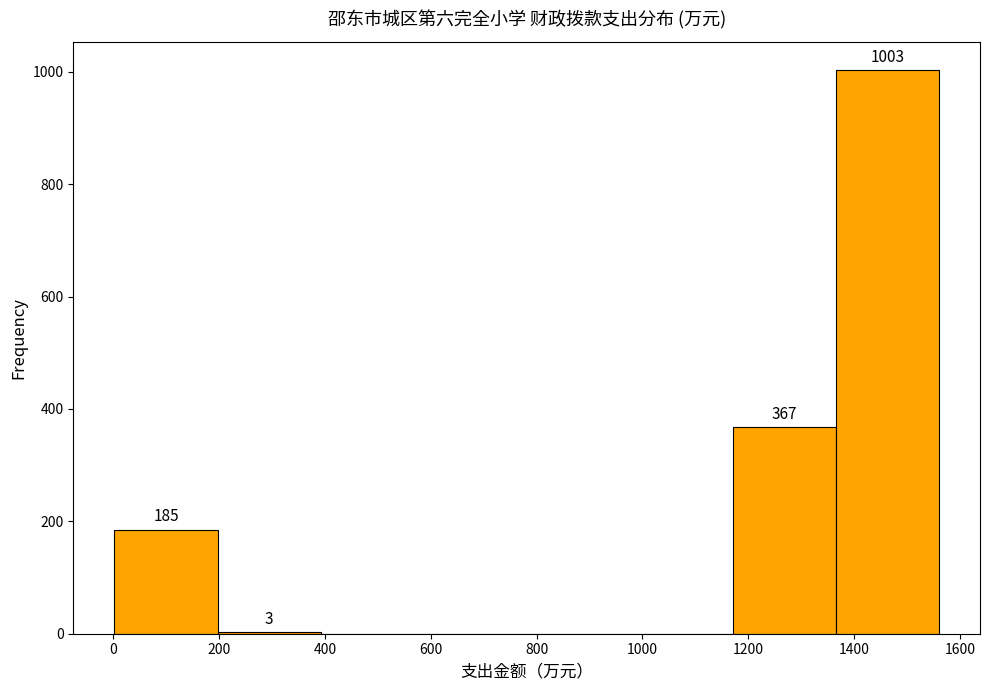

Which range on the x-axis has the tallest bar?

1360 to 1560